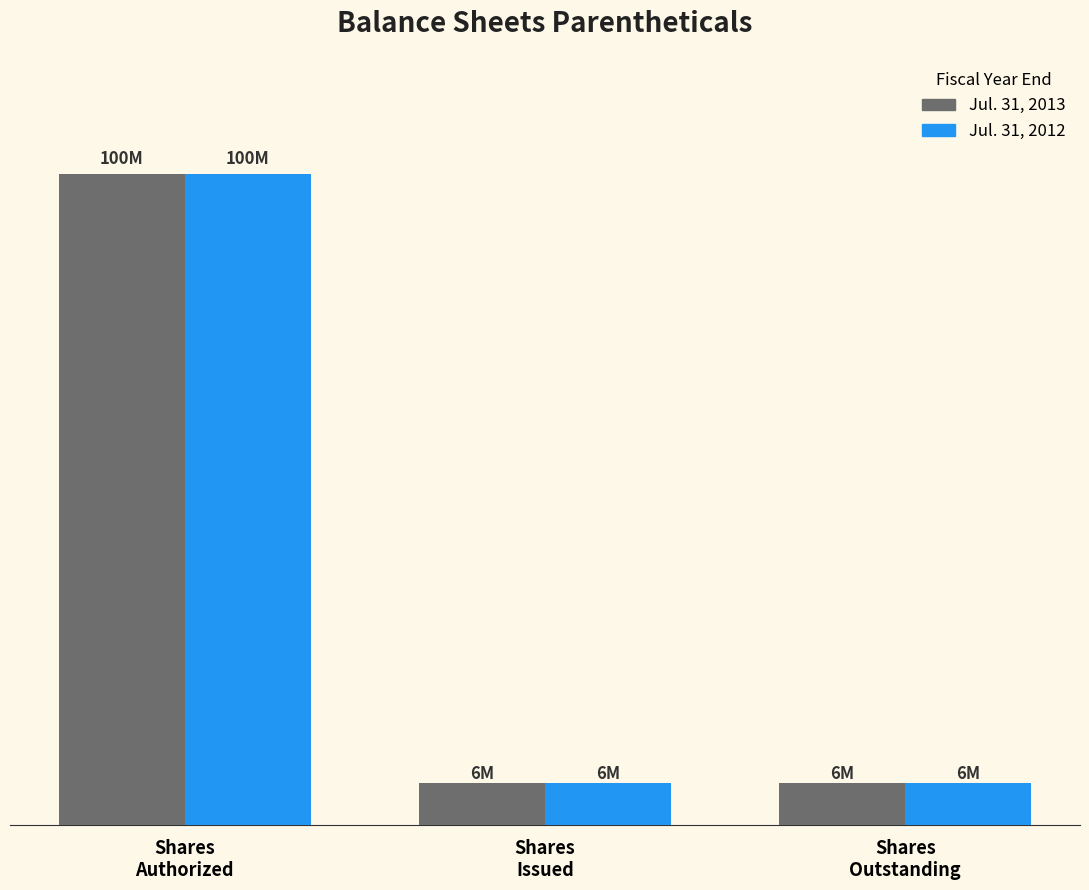

Are the bars grouped side by side (vs. stacked)?

Yes